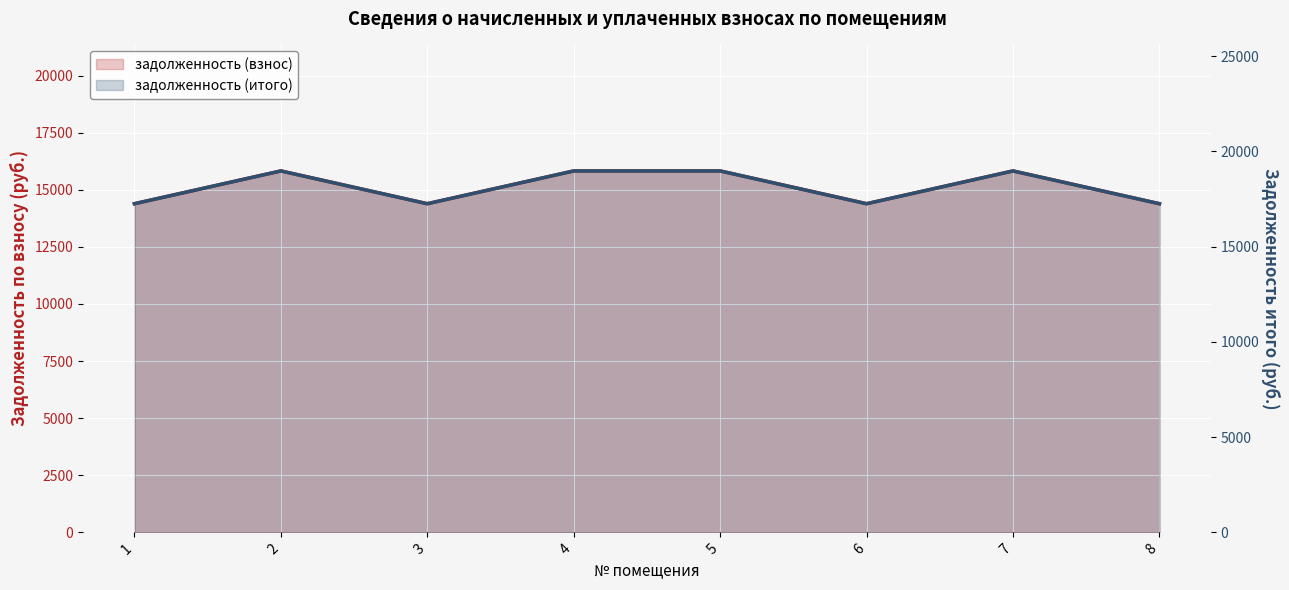

What is the difference between the second highest and minimum values in the задолженность (взнос) series?

1435.3